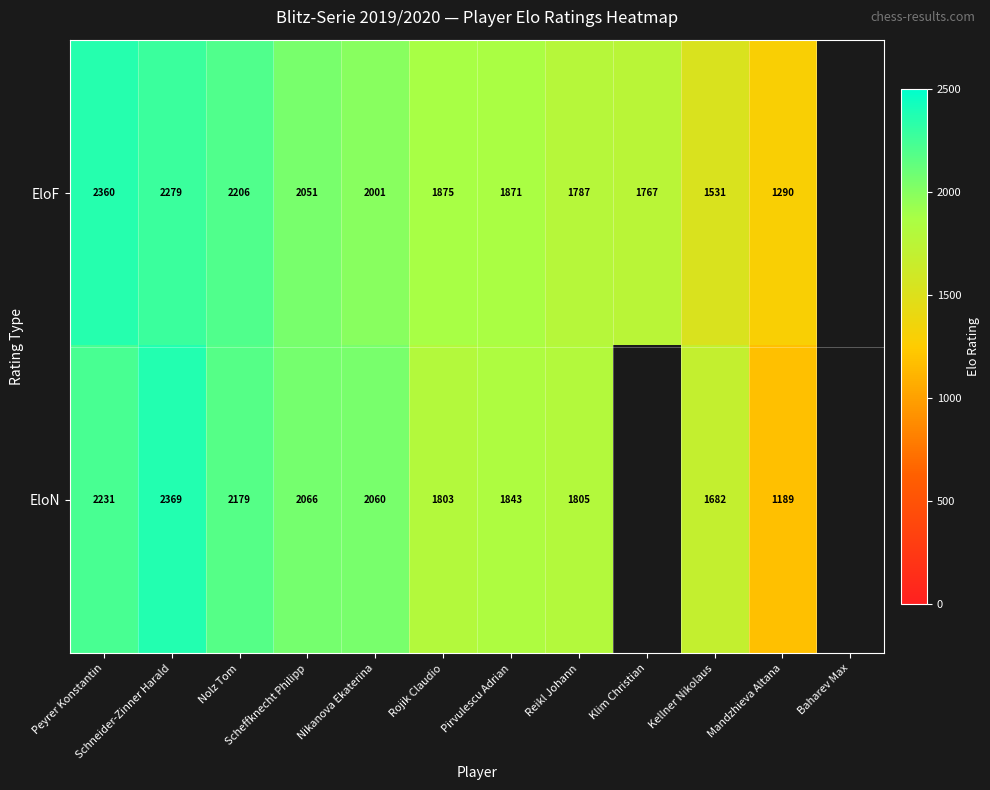

What is the total value across all series at Schneider-Zinner Harald?

4648